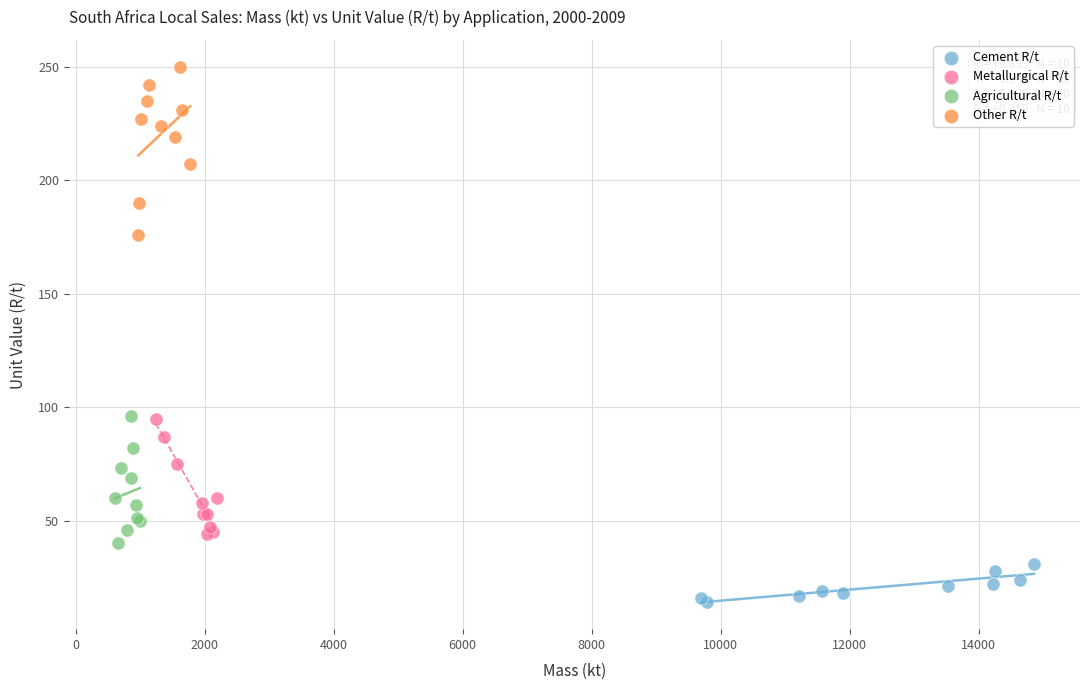

Which series contains the highest Y value?

Other R/t